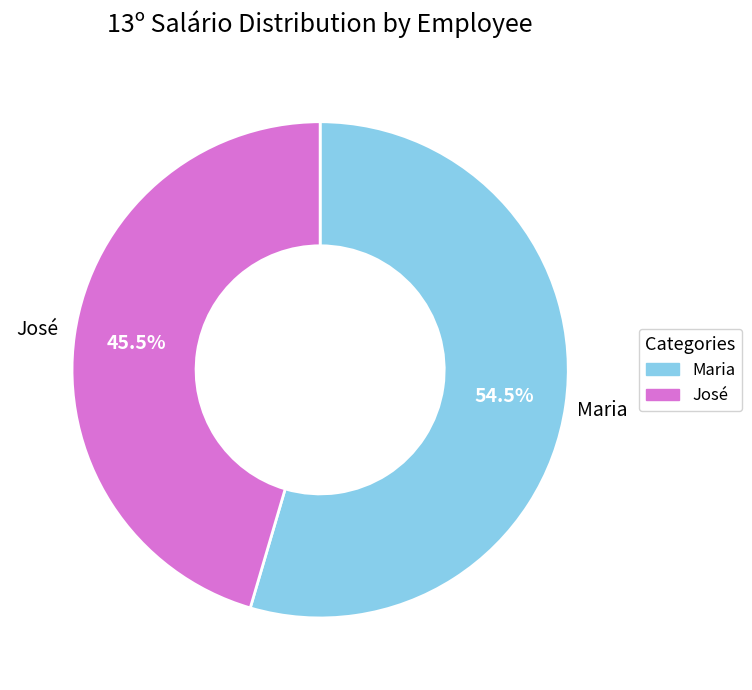

Which slice is the largest?

Maria